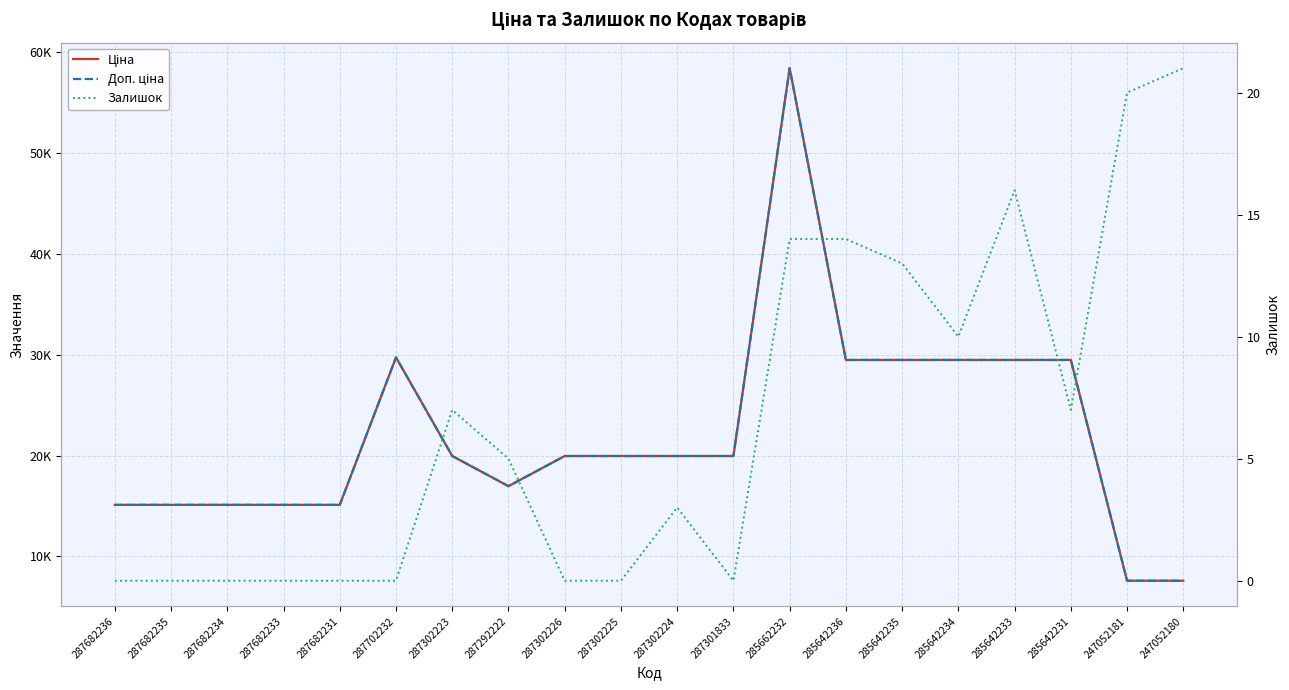

Which label corresponds to the largest value in the chart?

285662232